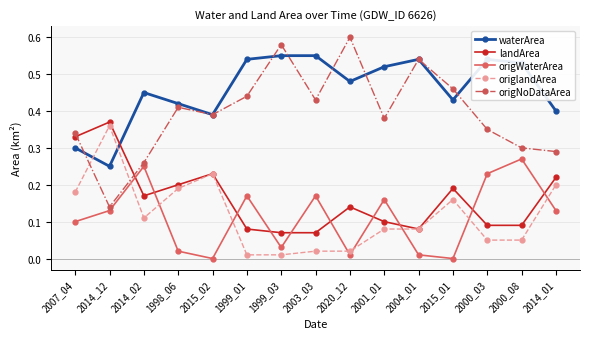

Which series ends up on top after the final intersection of origlandArea and waterArea?

waterArea